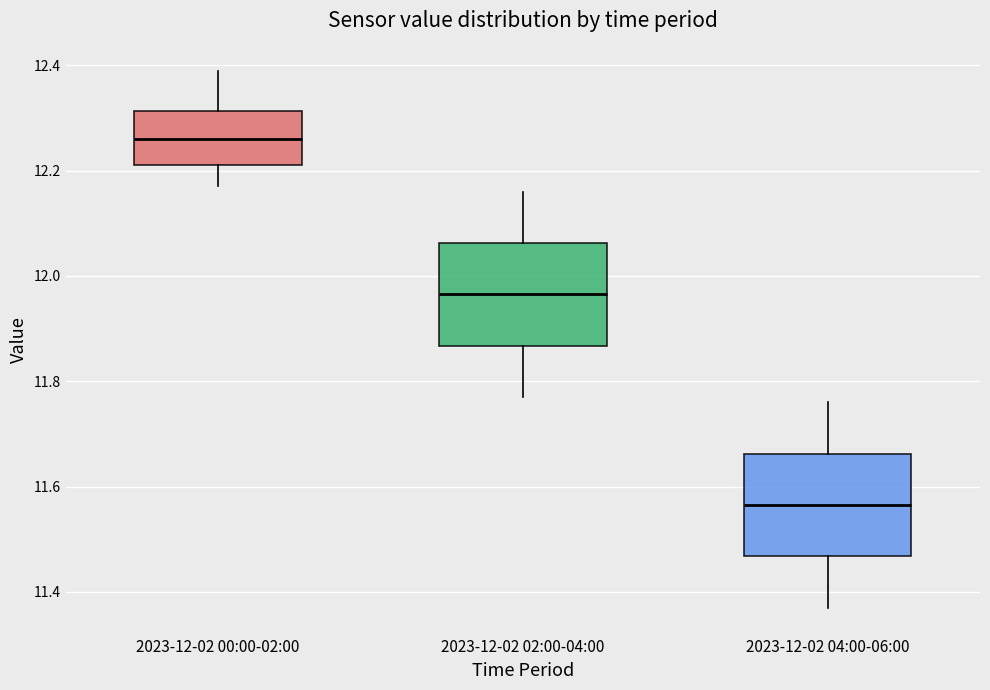

Where does the upper whisker of the box for 2023-12-02 00:00-02:00 end on the y-axis? The values are not printed on the chart, so give them approximately, as read against the axis.

12.40